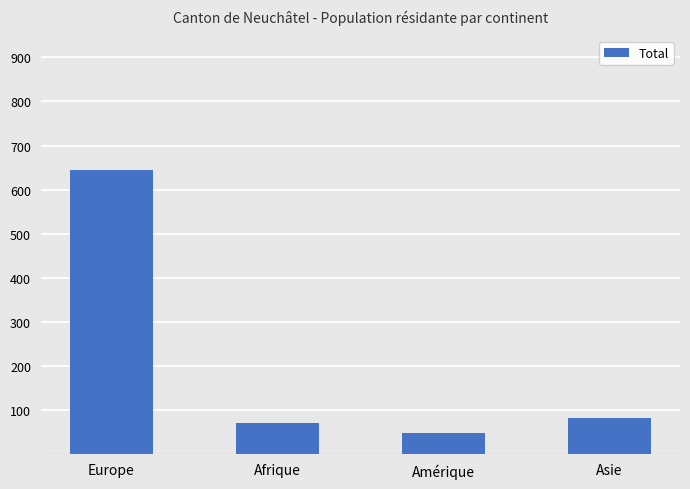

What is the difference between the second highest and second lowest values?

12